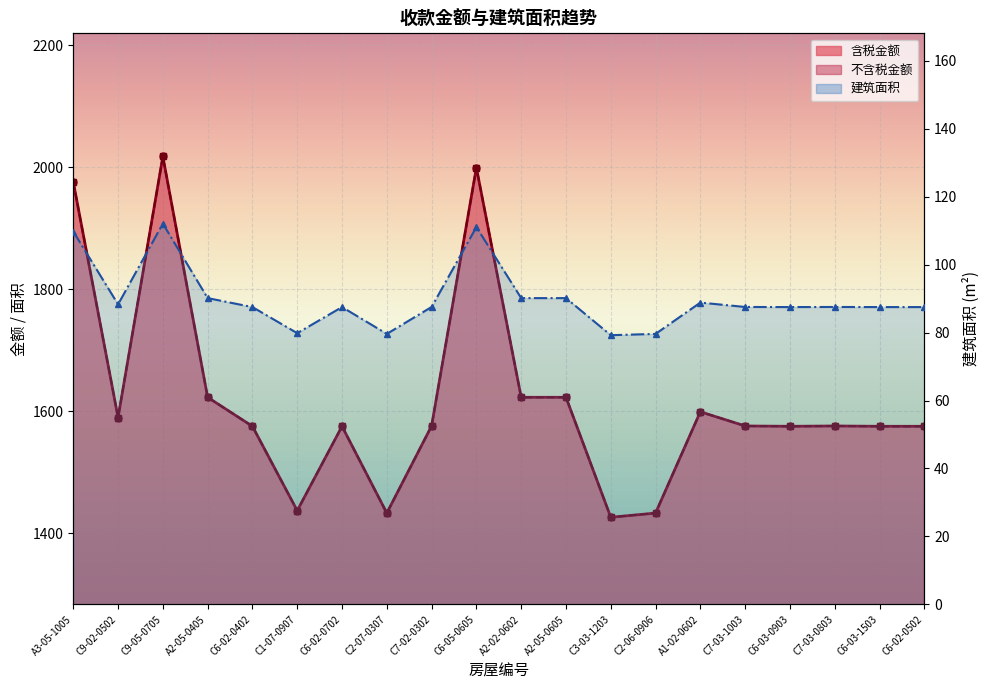

Reading left to right, list all the values displayed in this chart.

含税金额_line: 1975.7	1589.8	2017.4	1622.9	1575.4	1437.1	1575.4	1433.2	1575.9	1999.1	1622.9	1622.9	1426.3	1433.2	1599.1	1575.9	1575.4	1575.9	1575.4	1575.4
不含税金额_line: 1975.7	1589.8	2017.4	1622.9	1575.4	1437.1	1575.4	1433.2	1575.9	1999.1	1622.9	1622.9	1426.3	1433.2	1599.1	1575.9	1575.4	1575.9	1575.4	1575.4
建筑面积_line: 109.8	88.3	112.1	90.2	87.5	79.8	87.5	79.6	87.5	111.1	90.2	90.2	79.2	79.6	88.8	87.5	87.5	87.5	87.5	87.5